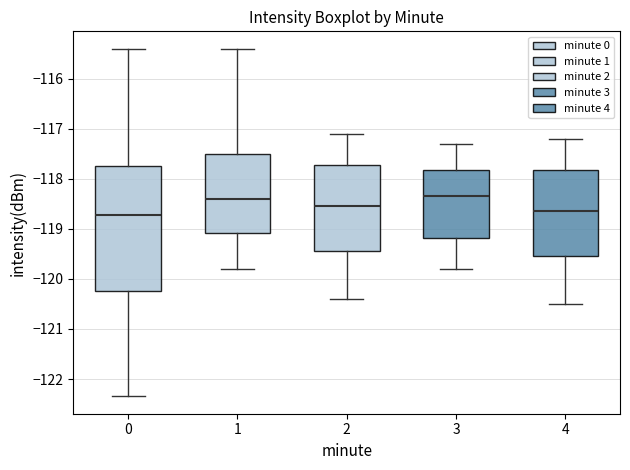

Which box is the tallest, from its lower edge to its upper edge?

0